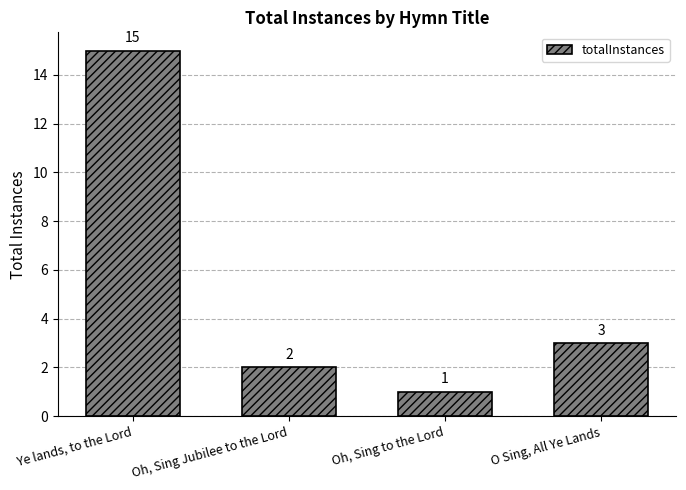

The value at Oh, Sing to the Lord is 0. True or false?

False